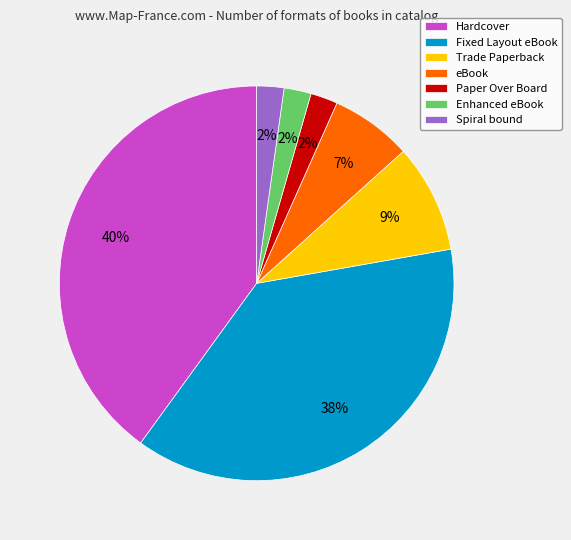

Which has a higher value, Enhanced eBook or Trade Paperback?

Trade Paperback